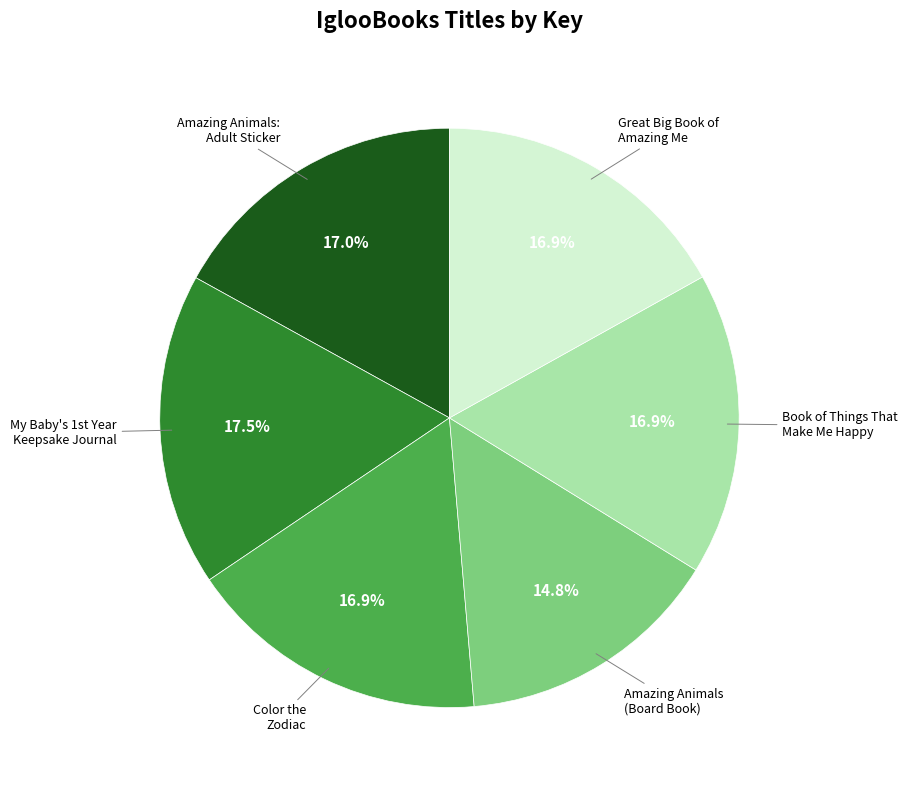

Count the number of slices in the pie.

6